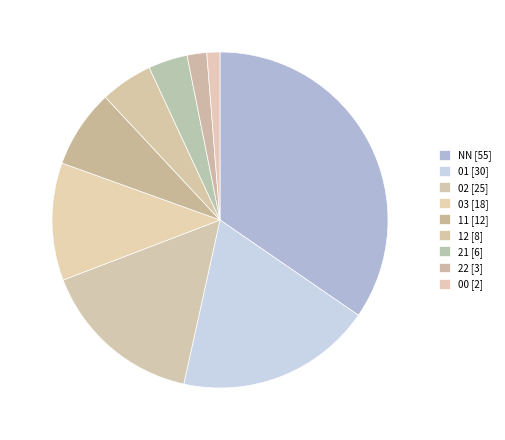

How many segments does this pie chart have?

9